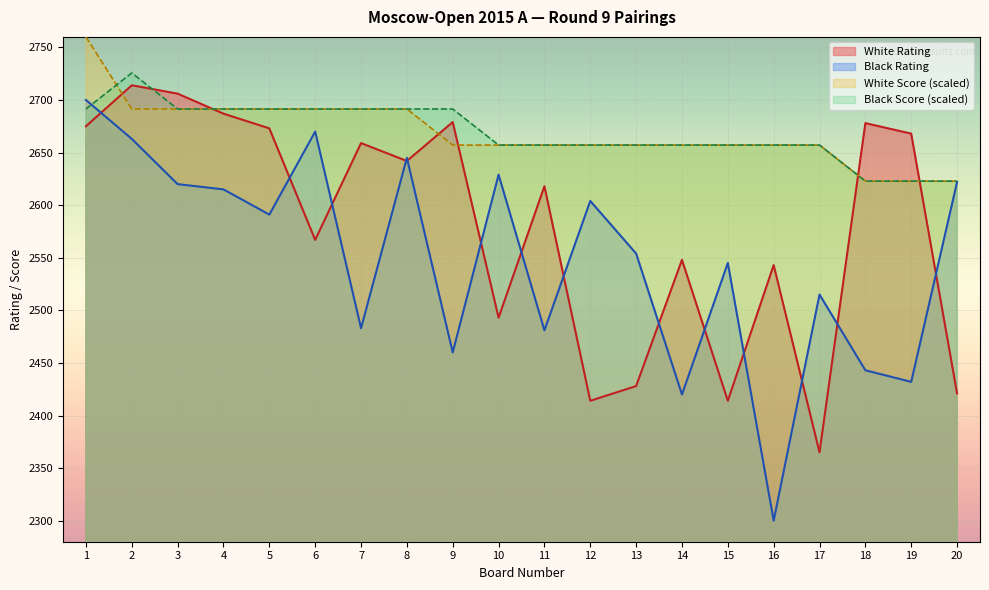

Reading left to right, what are all the values shown in this chart?

White Rating: 1=2675.0	2=2714.0	3=2706.0	4=2687.0	5=2673.0	6=2567.0	7=2659.0	8=2642.0	9=2679.0	10=2493.0	11=2618.0	12=2414.0	13=2428.0	14=2548.0	15=2414.0	16=2543.0	17=2365.0	18=2678.0	19=2668.0	20=2421.0
Black Rating: 1=2700.0	2=2663.0	3=2620.0	4=2615.0	5=2591.0	6=2670.0	7=2483.0	8=2645.0	9=2460.0	10=2629.0	11=2481.0	12=2604.0	13=2554.0	14=2420.0	15=2545.0	16=2300.0	17=2515.0	18=2443.0	19=2432.0	20=2622.0
White Score: 1=2760.0	2=2691.4	3=2691.4	4=2691.4	5=2691.4	6=2691.4	7=2691.4	8=2691.4	9=2657.1	10=2657.1	11=2657.1	12=2657.1	13=2657.1	14=2657.1	15=2657.1	16=2657.1	17=2657.1	18=2622.9	19=2622.9	20=2622.9
Black Score: 1=2691.4	2=2725.7	3=2691.4	4=2691.4	5=2691.4	6=2691.4	7=2691.4	8=2691.4	9=2691.4	10=2657.1	11=2657.1	12=2657.1	13=2657.1	14=2657.1	15=2657.1	16=2657.1	17=2657.1	18=2622.9	19=2622.9	20=2622.9